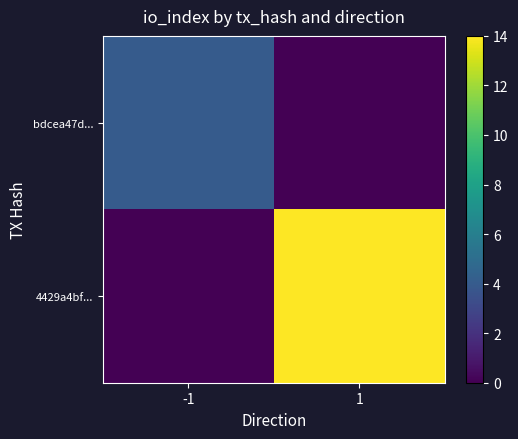

What is the greatest value displayed?

14